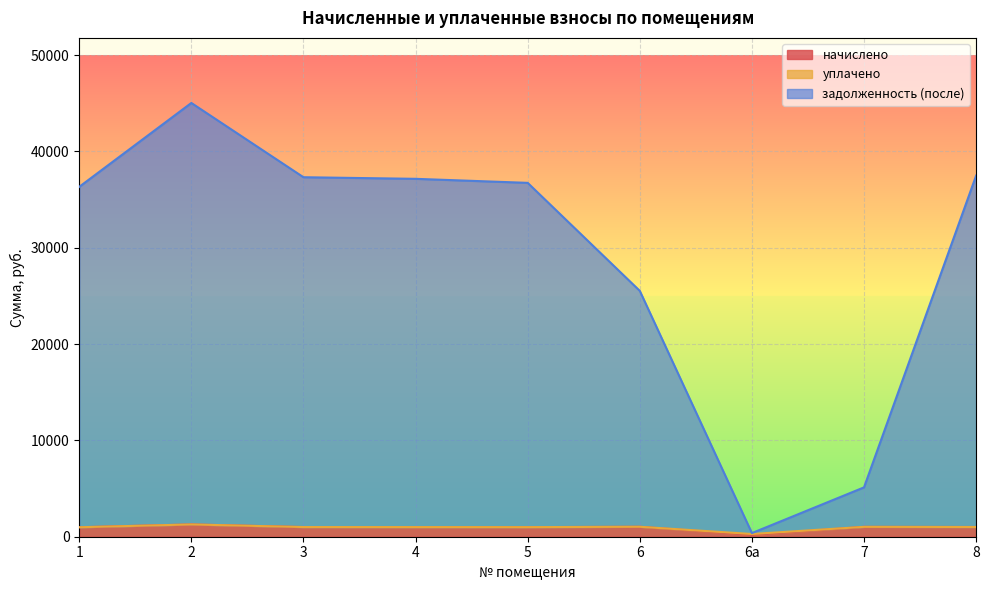

What is the maximum value shown in the chart?

45022.6